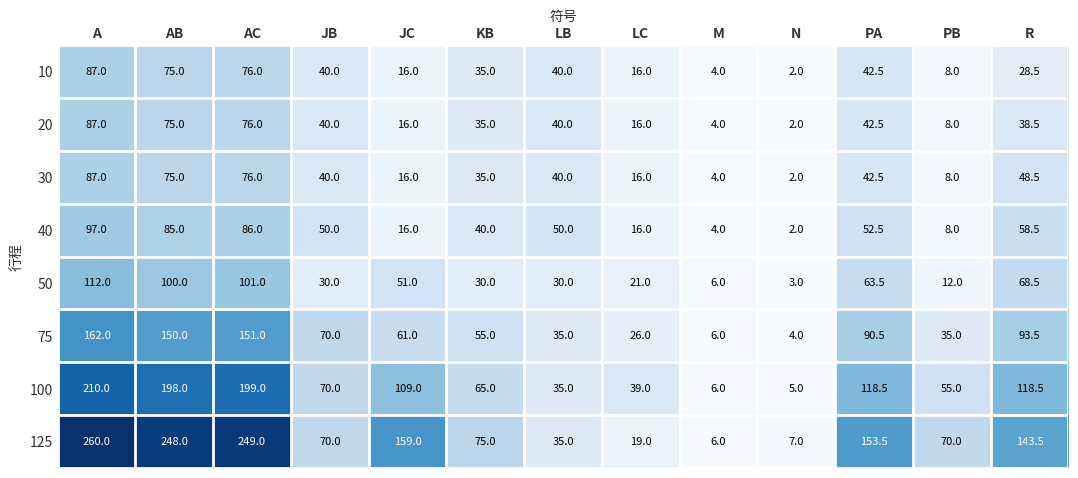

At R, list the series in order from smallest to largest.

10, 20, 30, 40, 50, 75, 100, 125